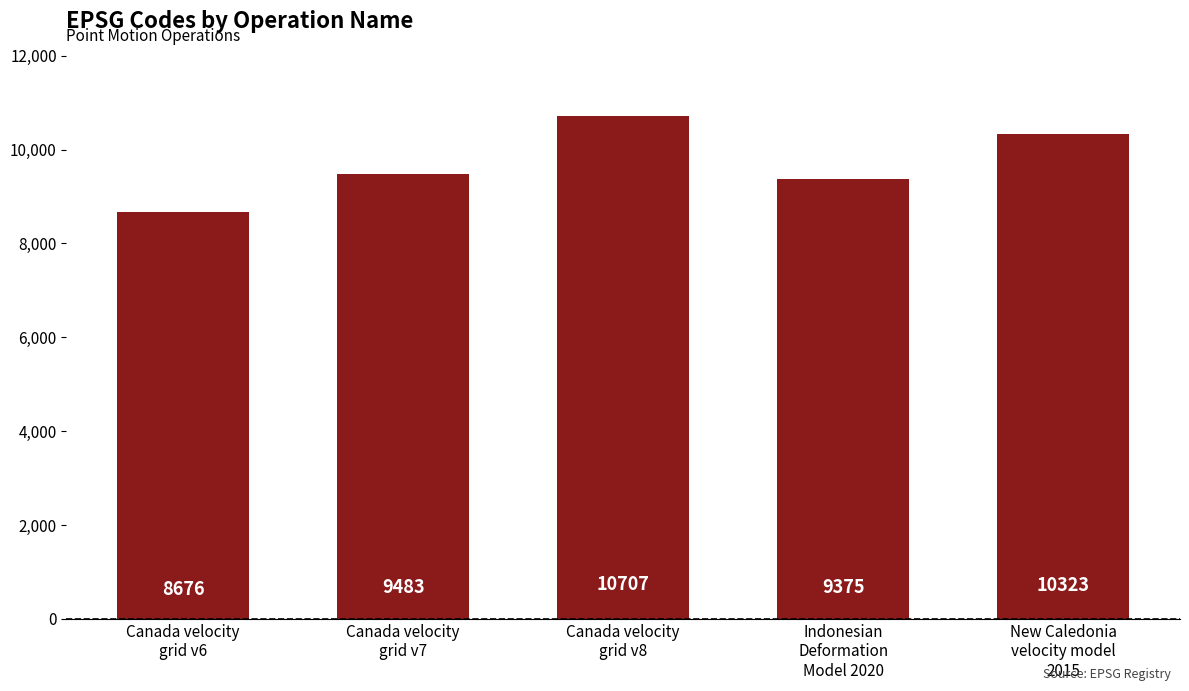

What is the change in value from Canada velocity
grid v6 to Canada velocity
grid v8?

+2031